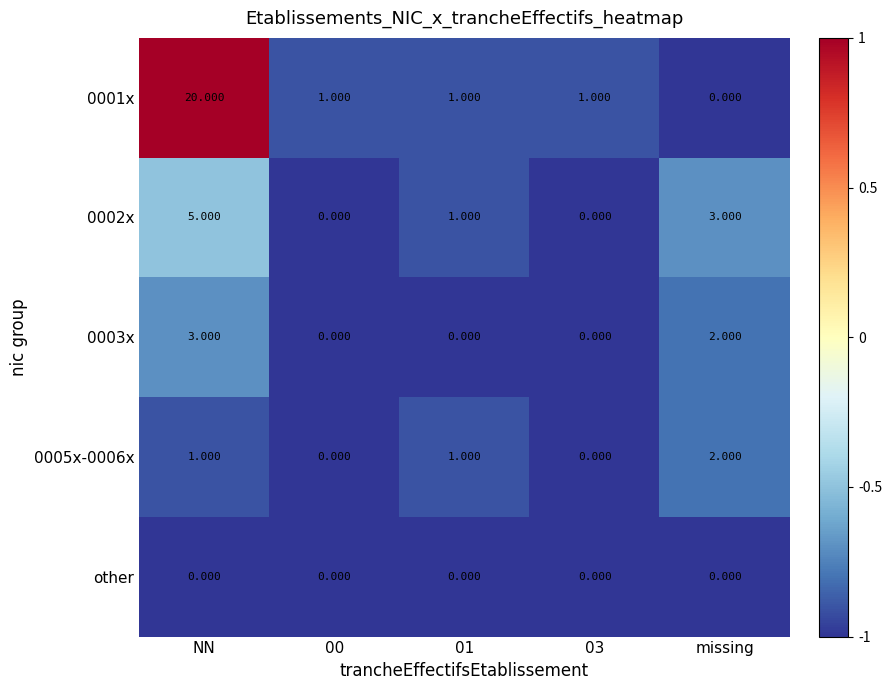

Where does the 0001x series first go above 1?

NN